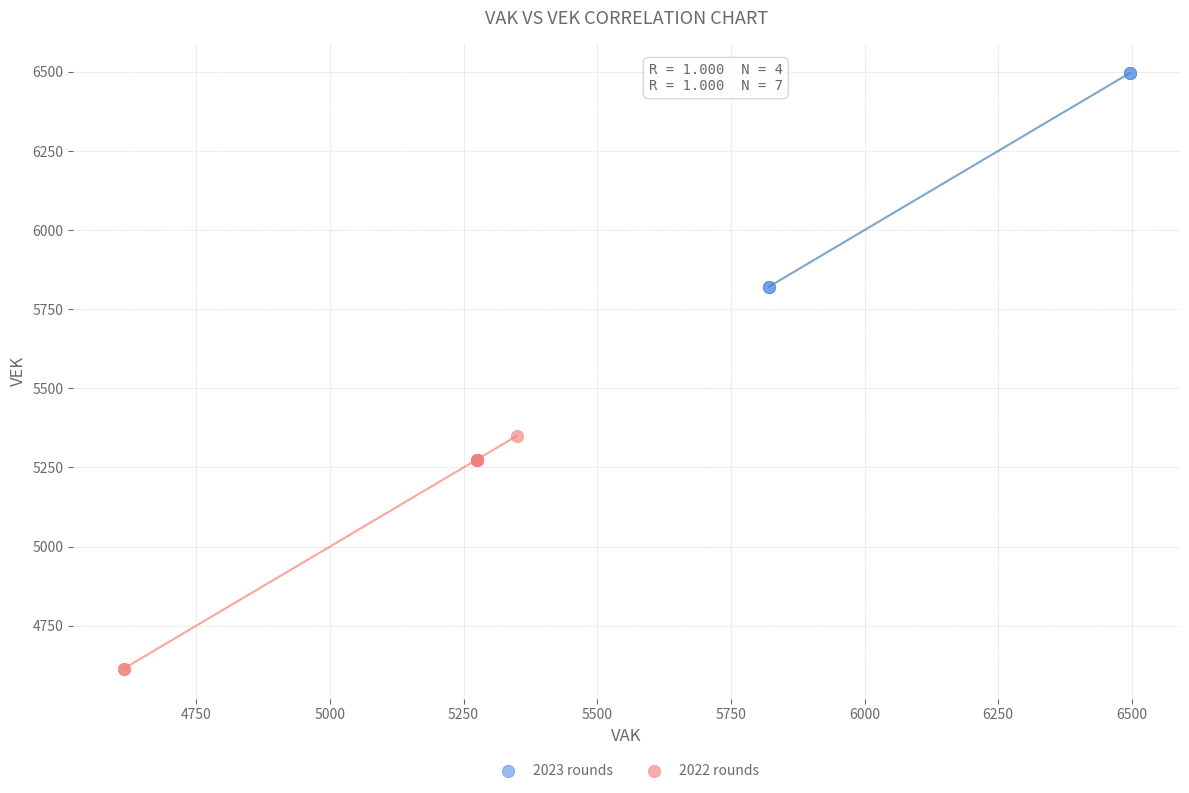

Which series has the widest spread of Y values?

2022 rounds